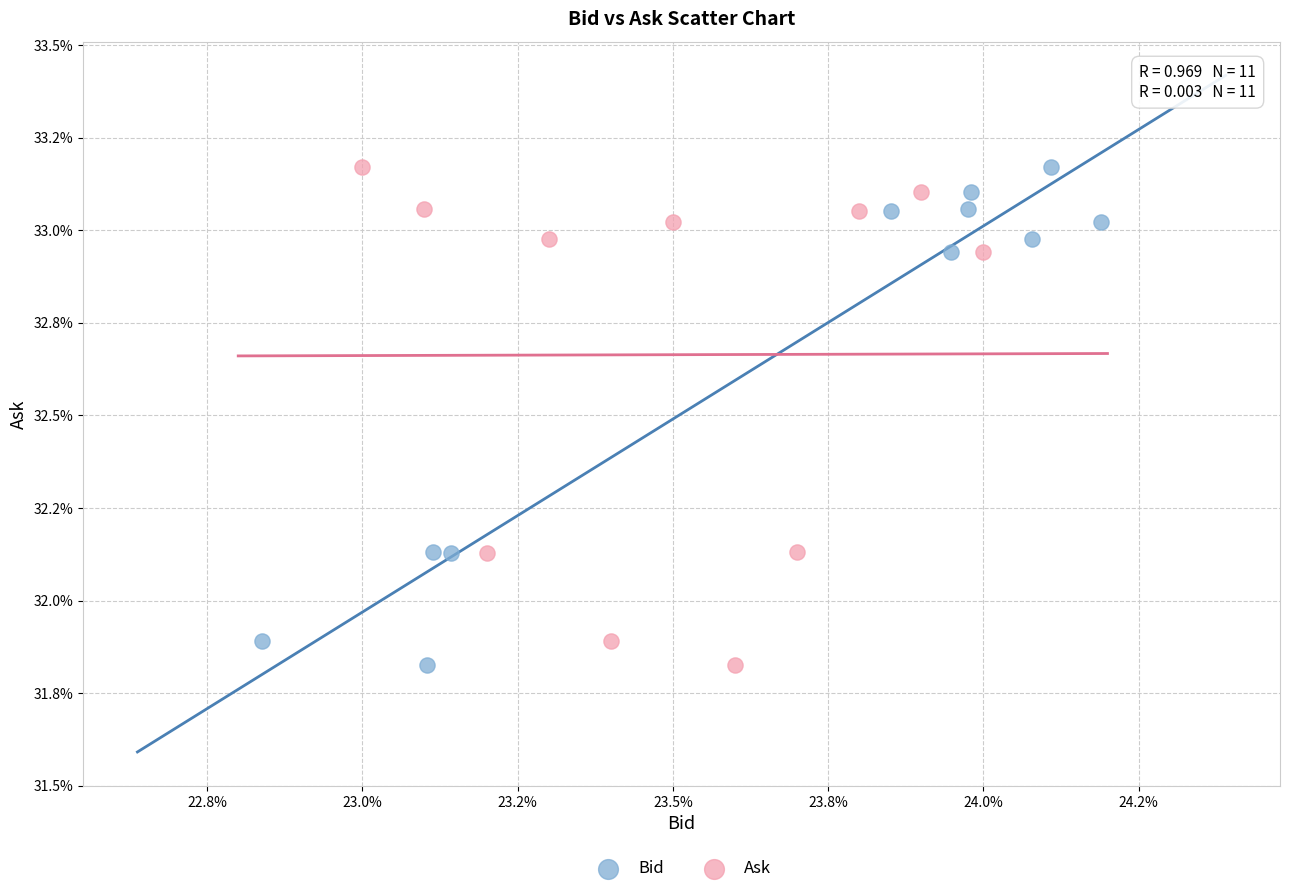

What are all the series names shown in the legend?

Bid, Ask